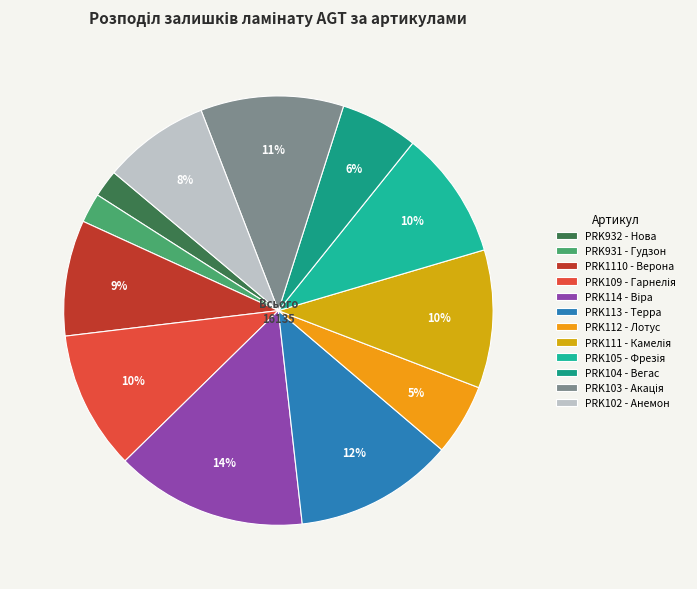

Which slice is the smallest?

PRK932 - Нова